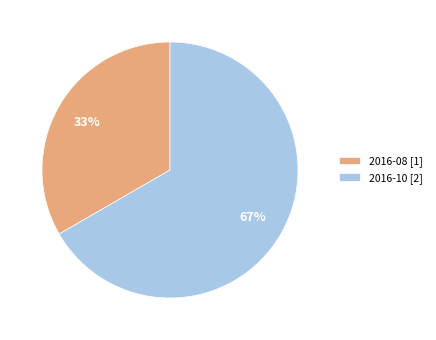

To the nearest percent, what is the average slice percentage?

50%